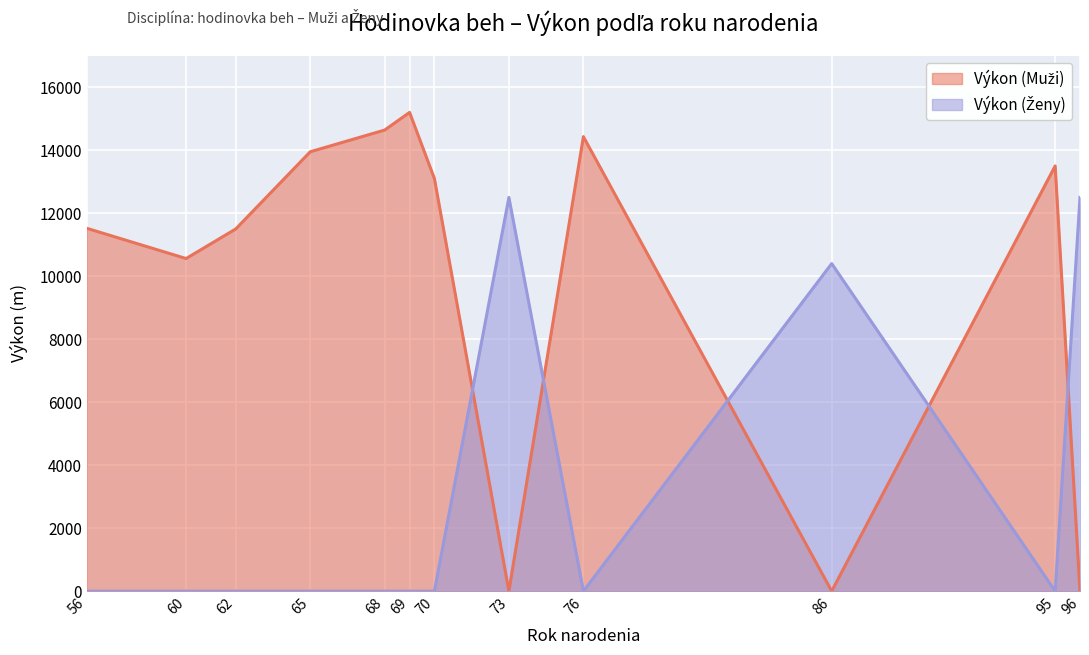

Reading left to right, list all the values displayed in this chart.

Výkon (Muži): 11520	10560	11500	13950	14640	15200	13100	0	14430	0	13500	0
Výkon (Ženy): 0	0	0	0	0	0	0	12500	0	10400	0	12500